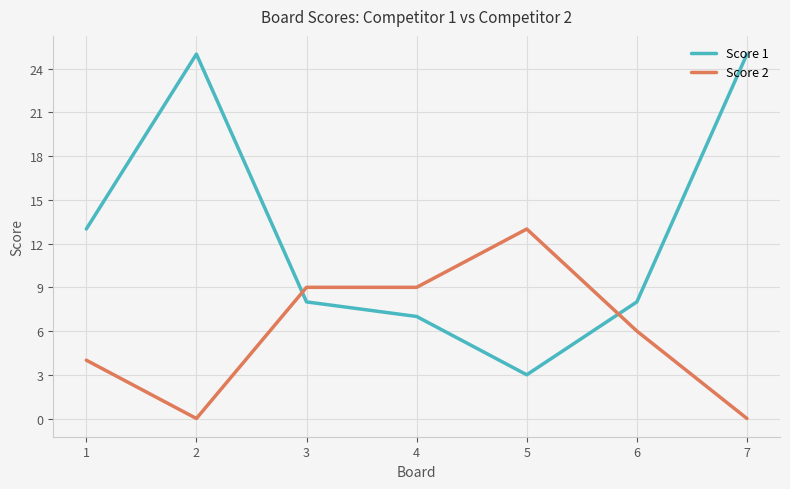

In Score 1, how many points are lower than both neighbors (excluding endpoints)?

1